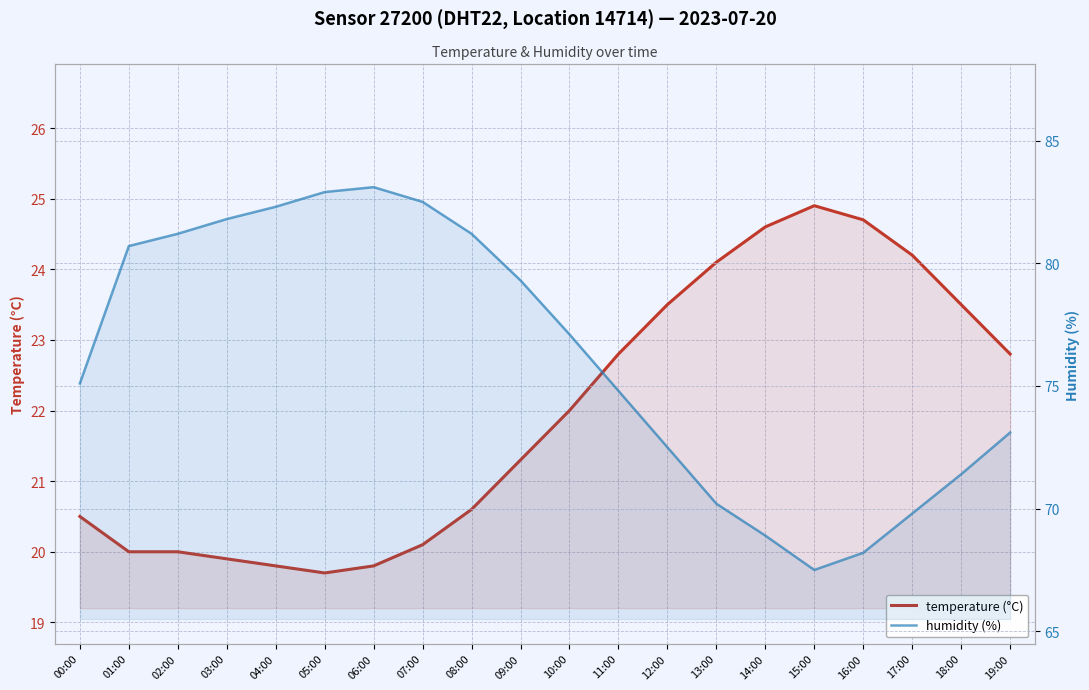

What is the lowest value of the humidity series?

67.5